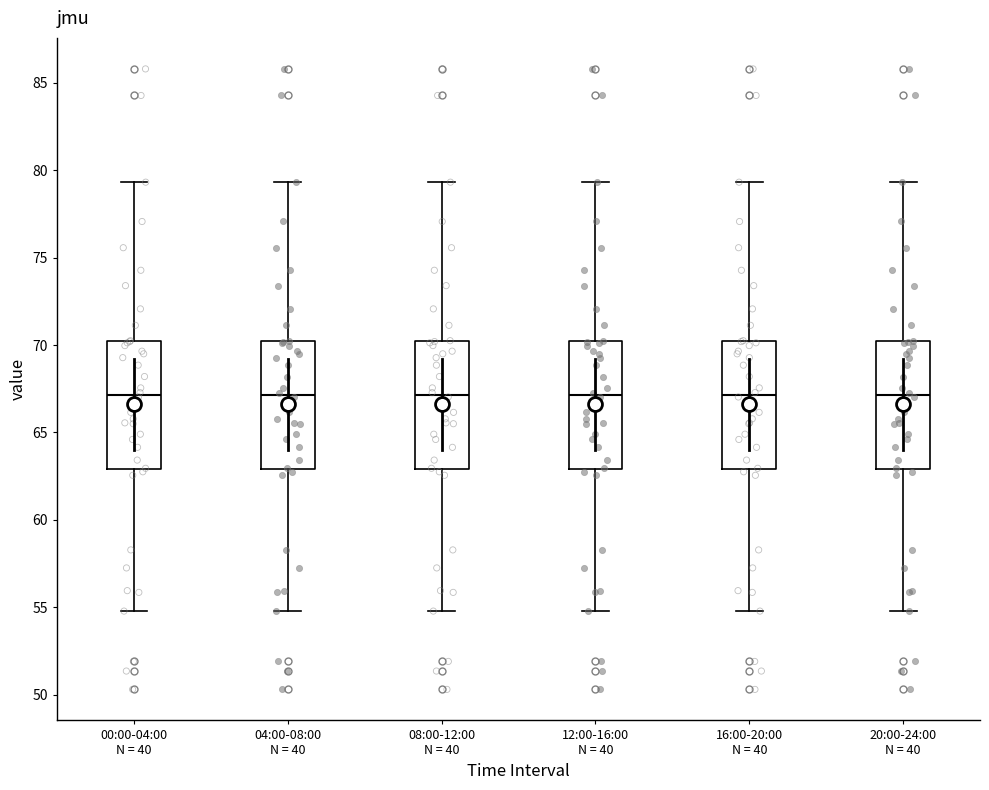

Where is the lower edge of the box for 04:00-08:00 N = 40 on the y-axis? The values are not printed on the chart, so give them approximately, as read against the axis.

63.0